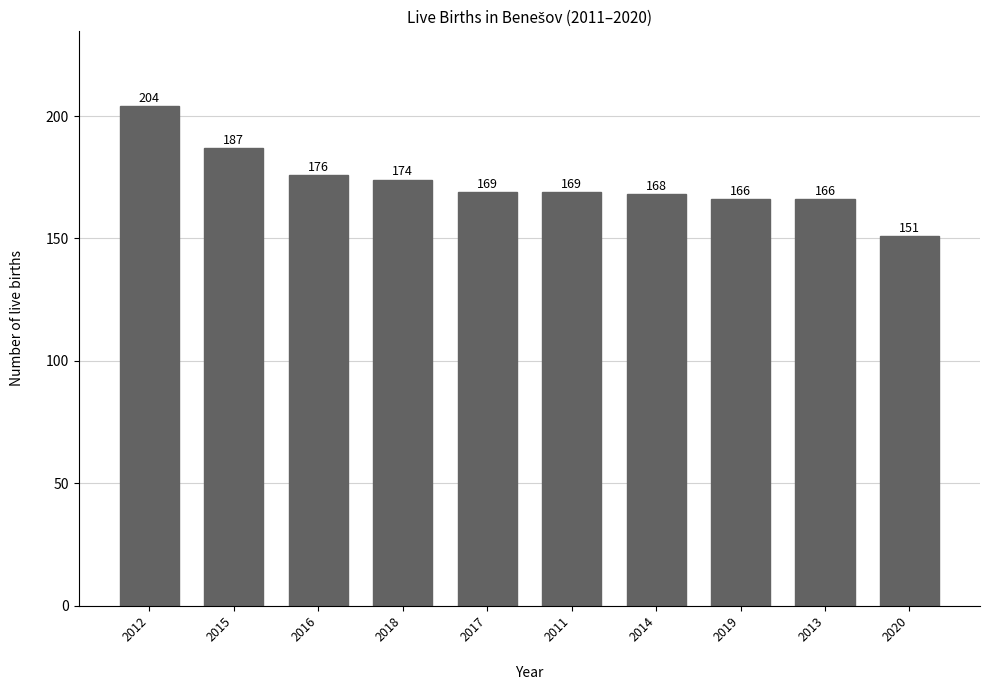

At which label is the value closest to 177?

2016